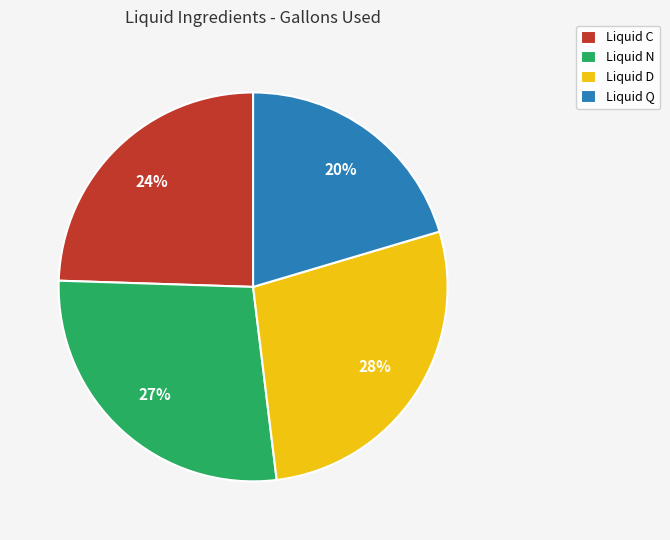

What is the smallest slice in the pie chart?

Liquid Q